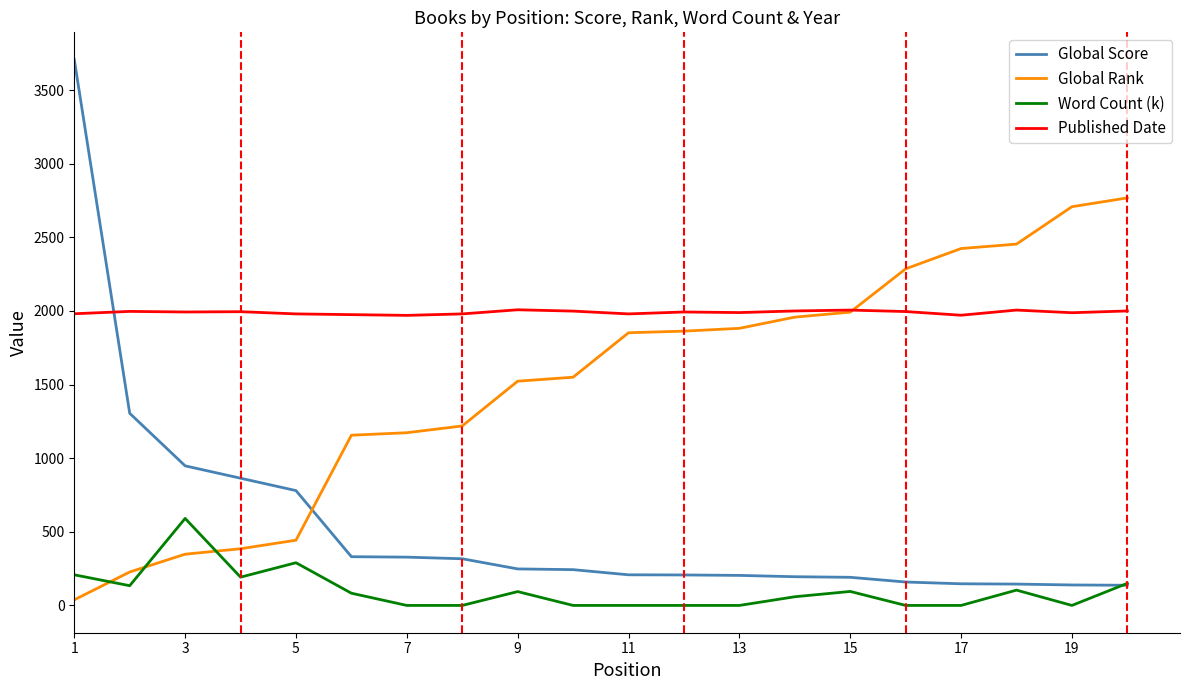

List the series in order of their overall mean, lowest first.

Word Count (k), Global Score, Global Rank, Published Date